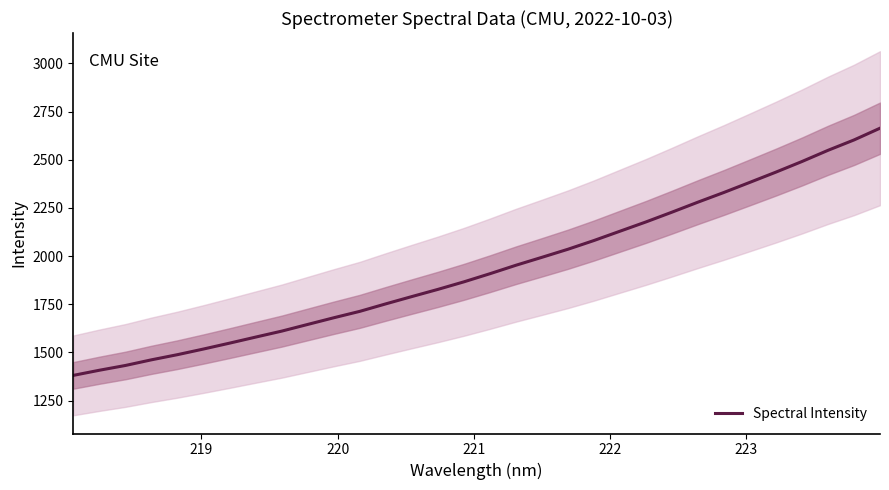

What is the lowest value of the Spectral Intensity series?

1380.8